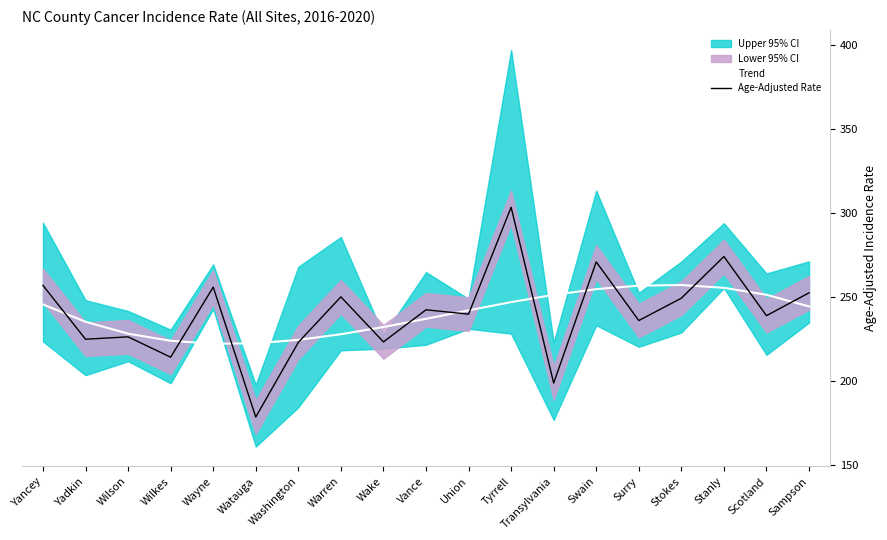

What is the label of the 19th point from the left?

Sampson